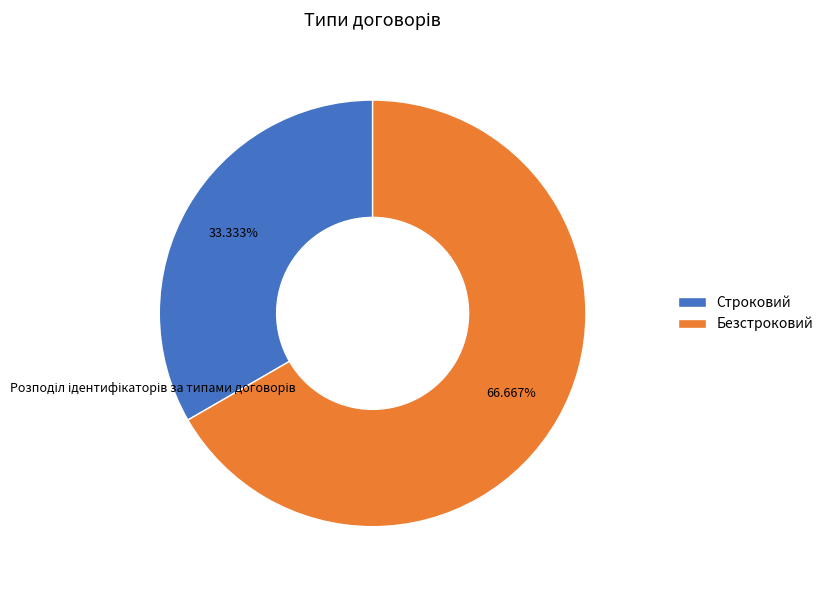

Rank the categories by value from highest to lowest.

Безстроковий, Строковий